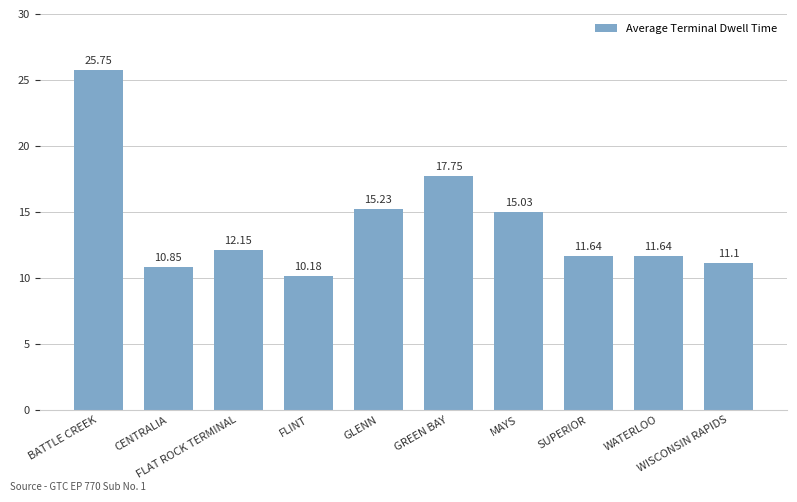

What is the difference between the second highest and second lowest values?

6.9